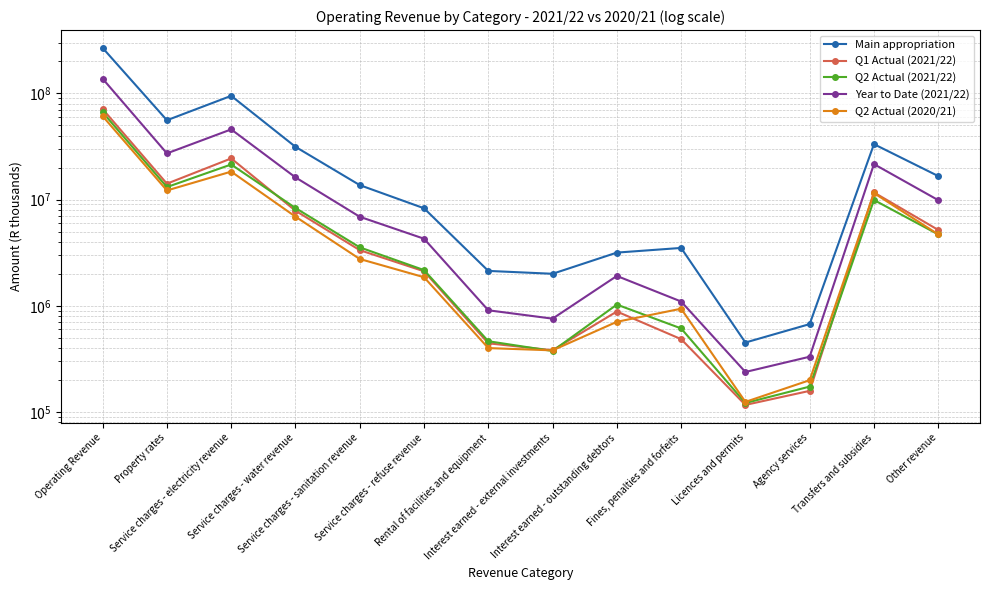

What is the value of the Q2 Actual (2020/21) point at the 3rd from the left?

18349225.1